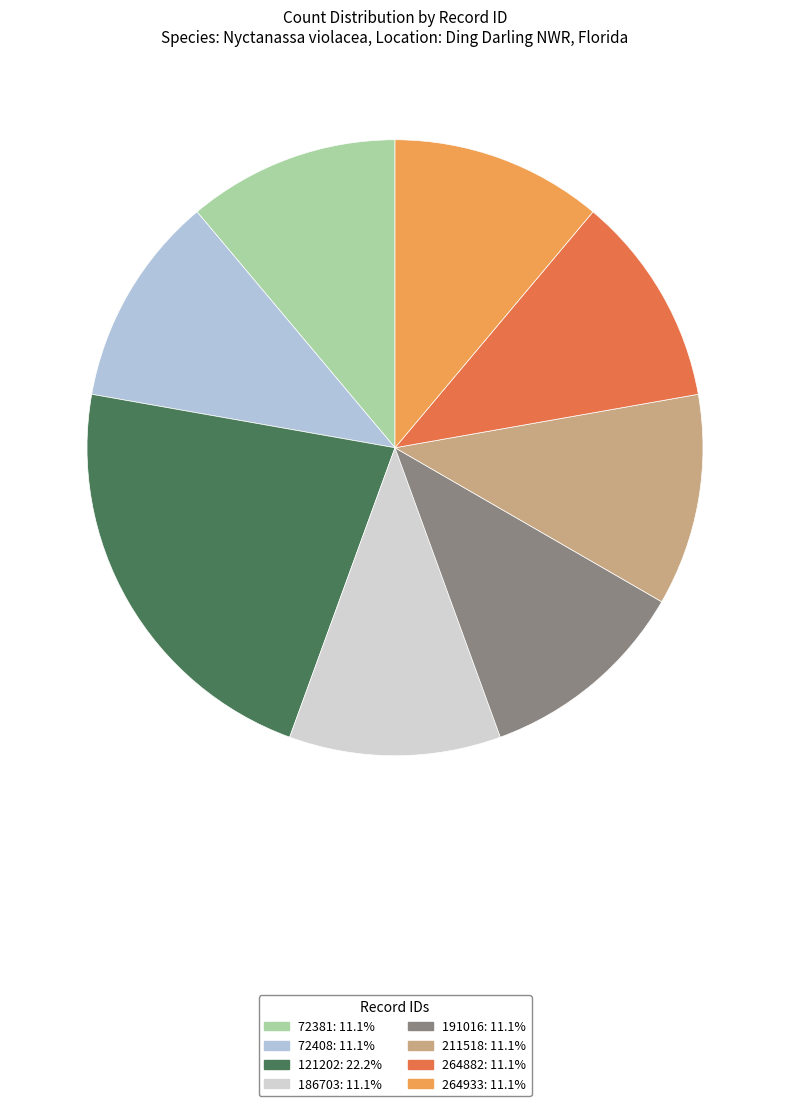

True or false: 72381 accounts for 5% of the total.

False